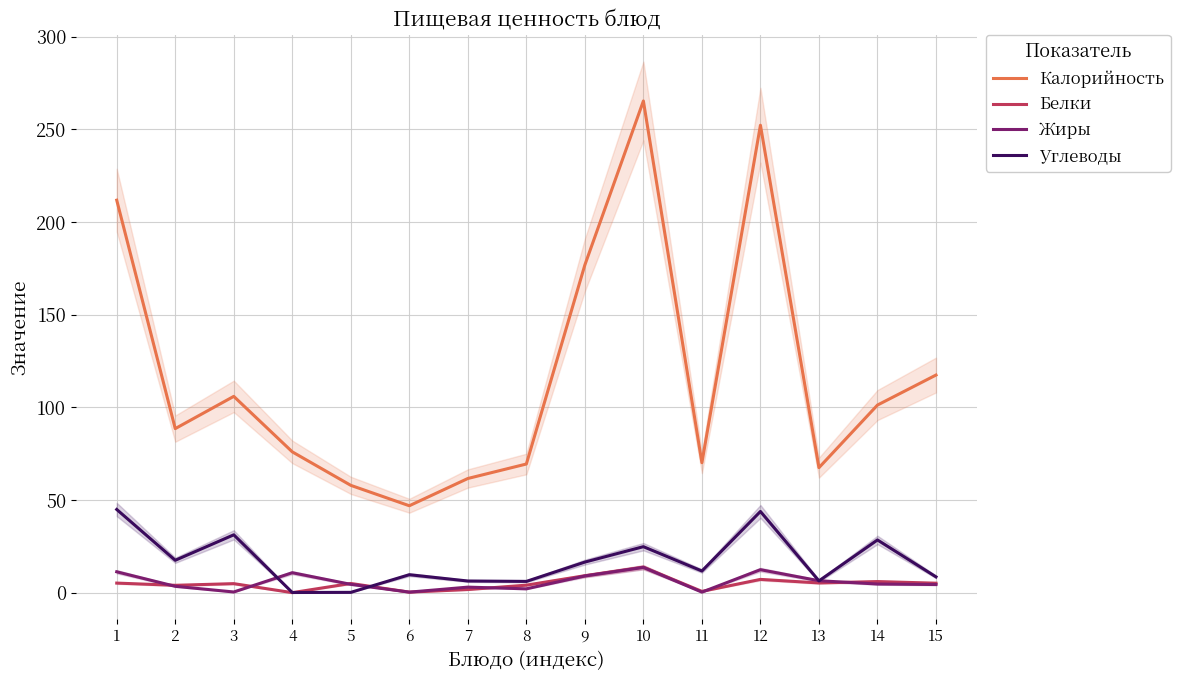

What is the sum of all Калорийность values?

1769.8